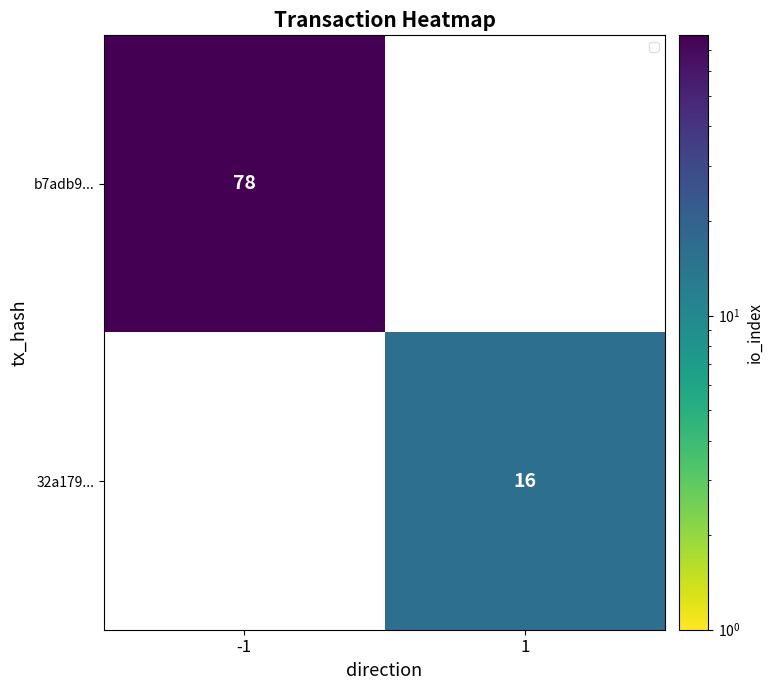

Rank the categories by b7adb9... value from highest to lowest.

-1, 1